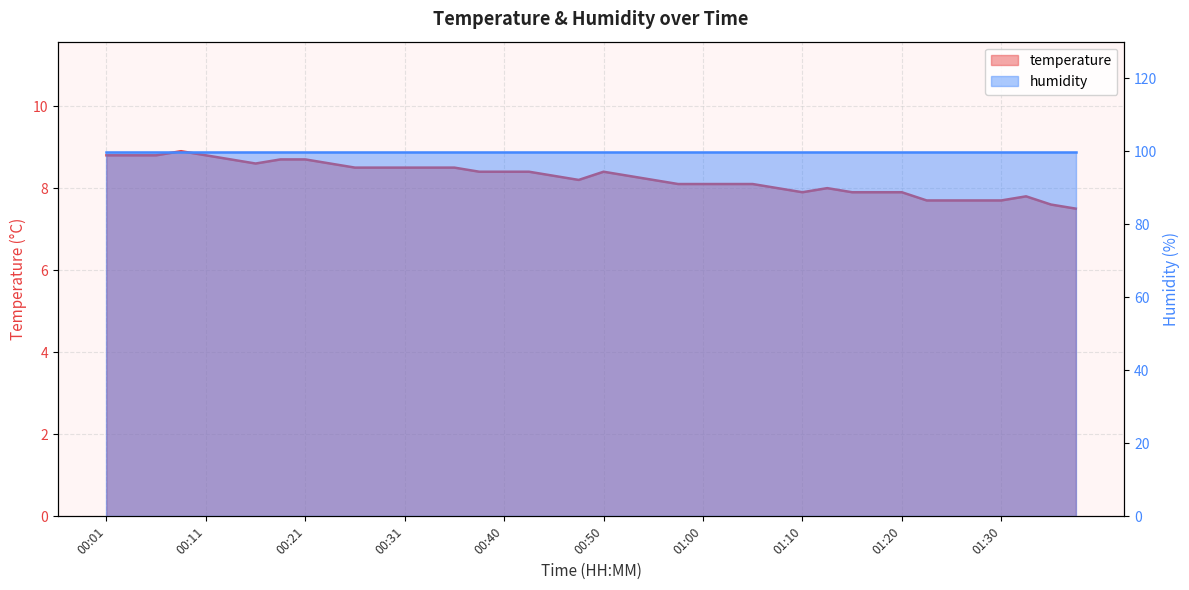

What is the label of the 3rd point from the left?

00:06